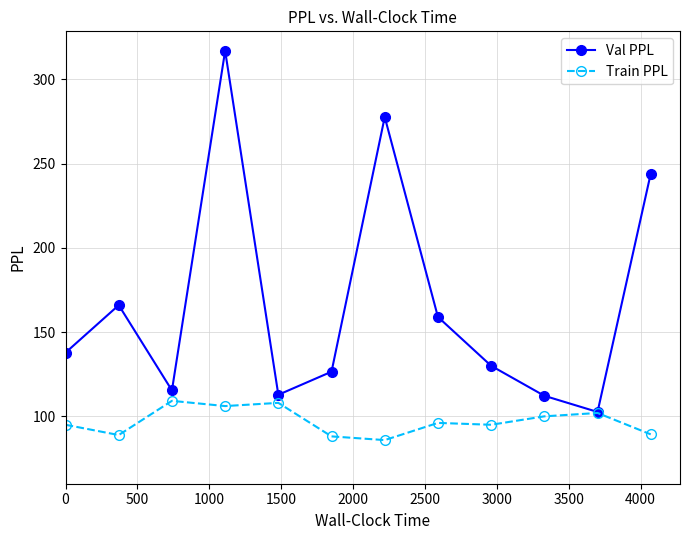

How many interior local peaks does the Val PPL series have?

3